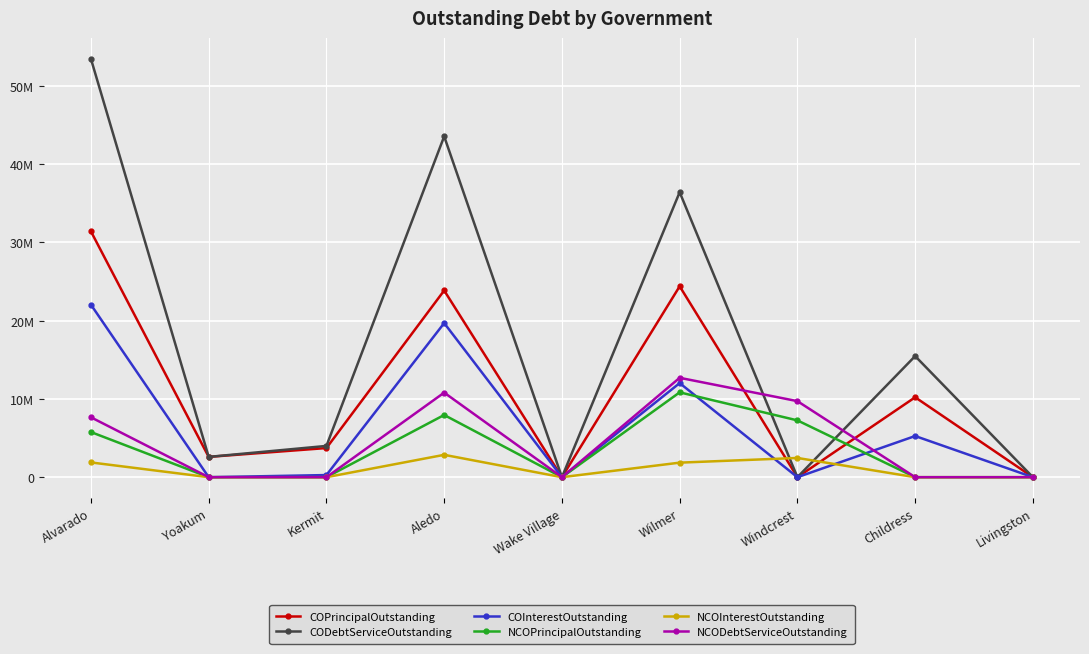

Is this an area chart (filled region under the line)?

No